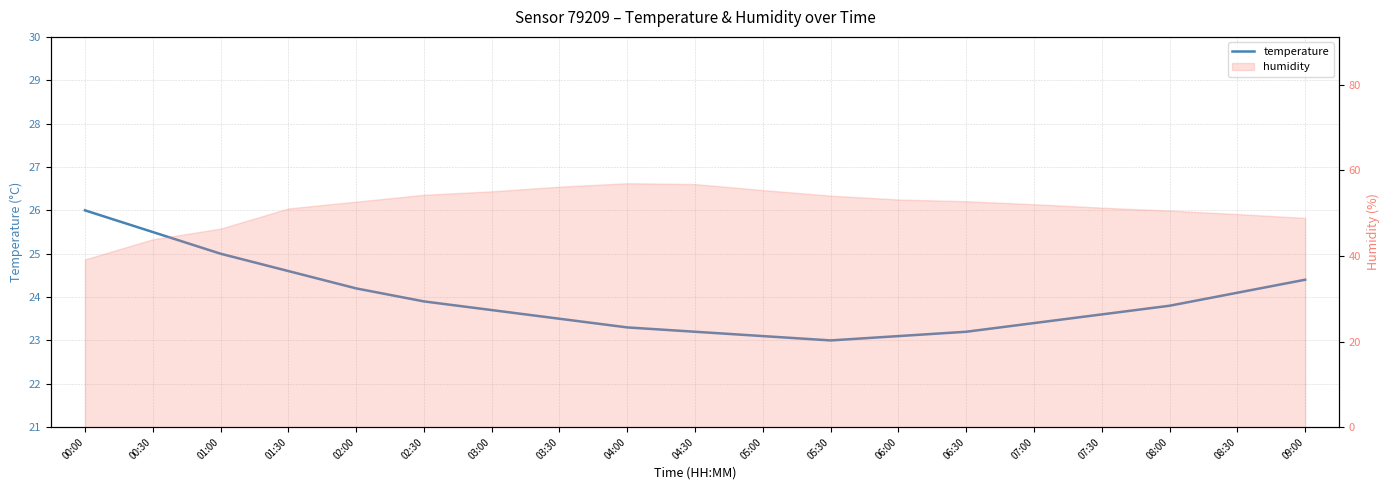

What is the maximum value shown in the chart?

26.0